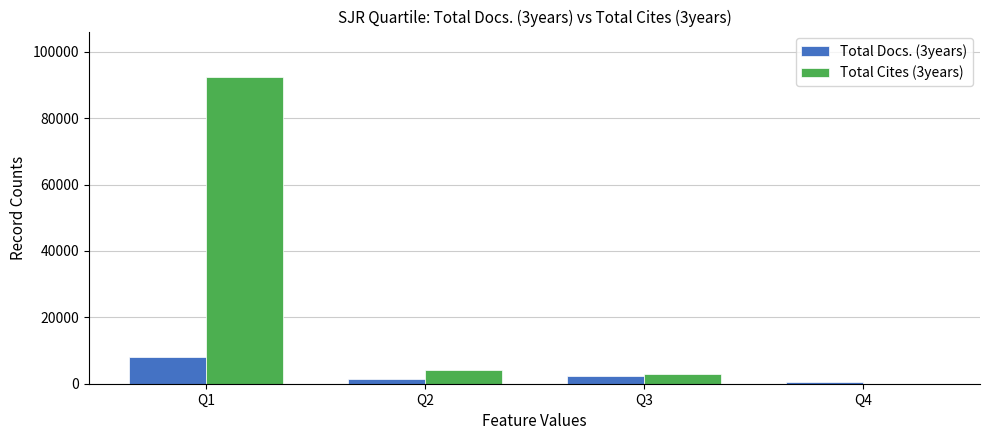

What value does the Total Cites (3years) series have at Q3, to the nearest 10?

2900